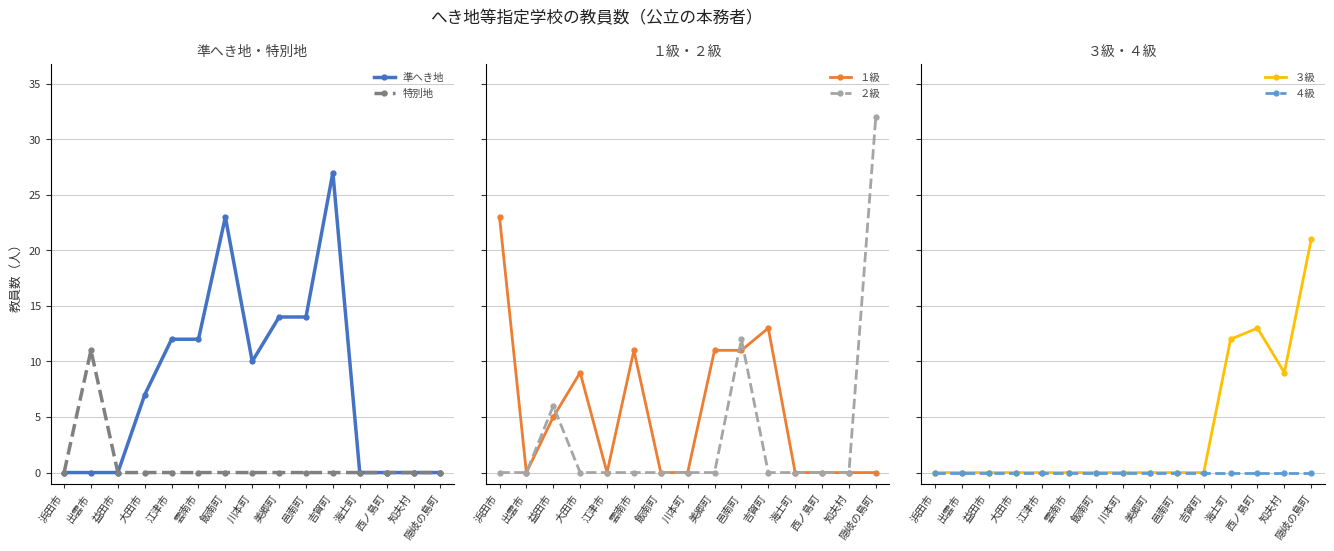

Where do ３級 and １級 first cross each other?

吉賀町 and 海士町